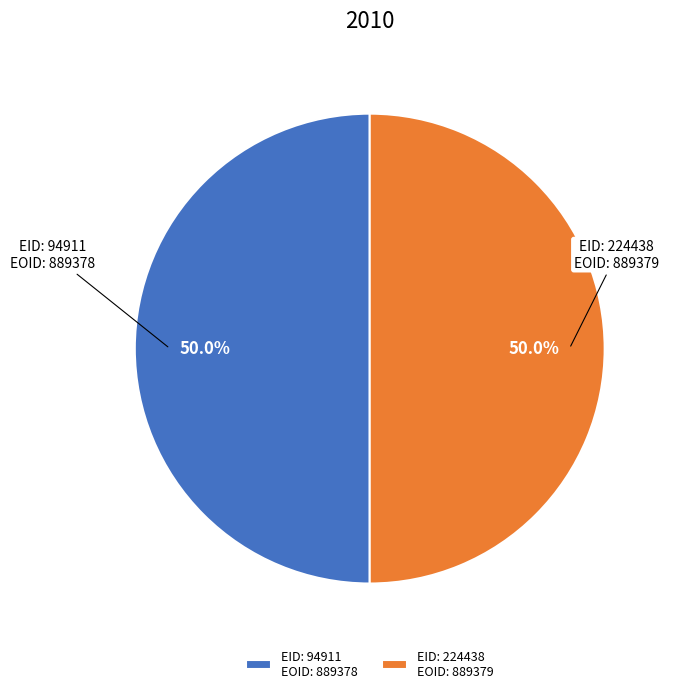

Combined, what portion of the pie is EID: 94911 EOID: 889378 and EID: 224438 EOID: 889379?

100.0%